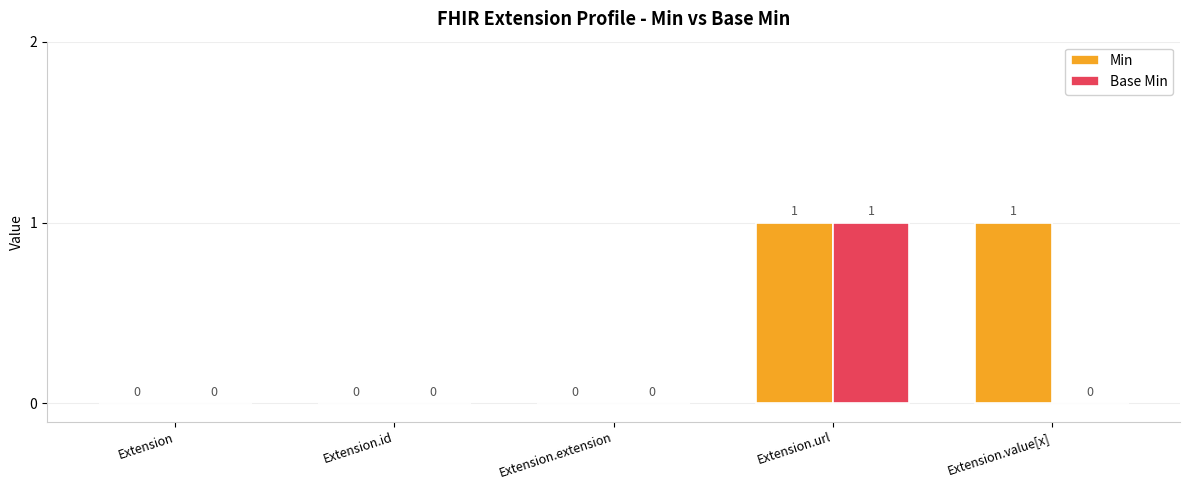

True or false: Min has a value of 0 at Extension.

True